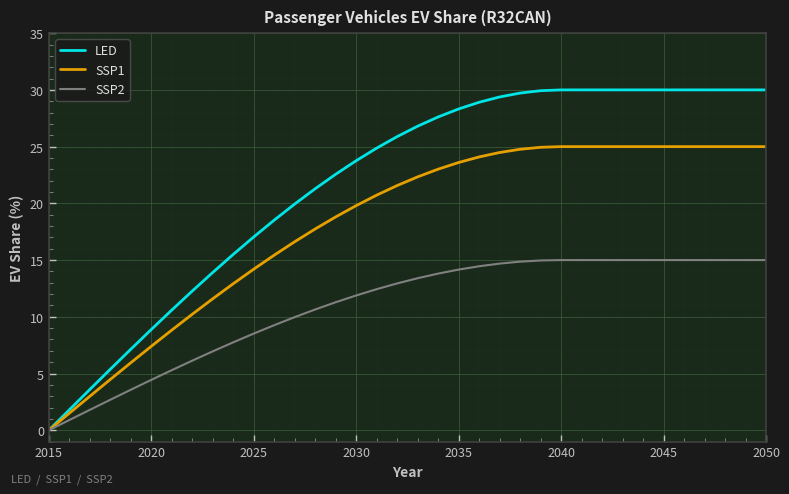

Is this an area chart (filled region under the line)?

No